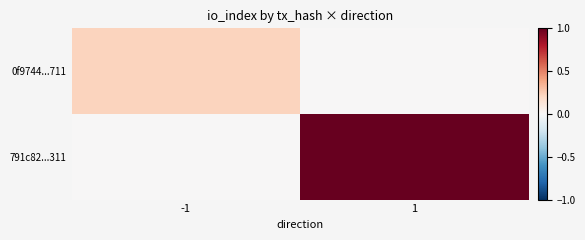

At how many categories does at least one series exceed 0?

2